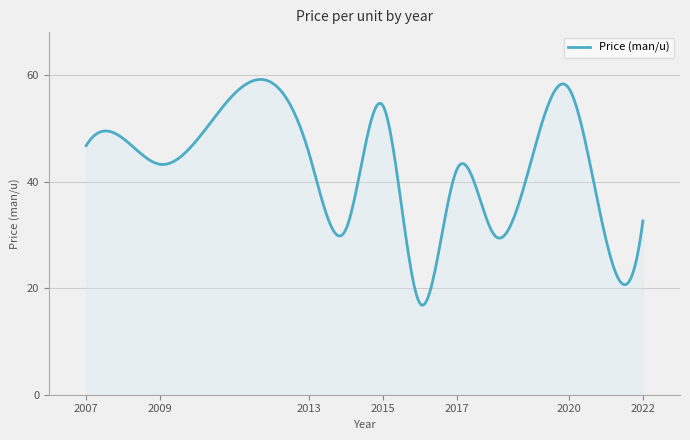

What is the smallest value displayed?

16.8